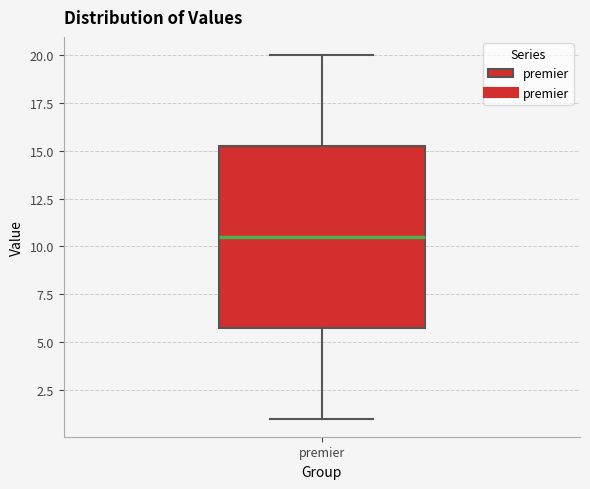

Transcribe this box plot: give where the median line is, the range the box spans, and where the two whiskers end, as read against the y-axis. The values are not printed on the chart, so give them approximately, as read against the axis.

median 10.5, box 6.0 to 15.5, whiskers 1.0 to 20.0